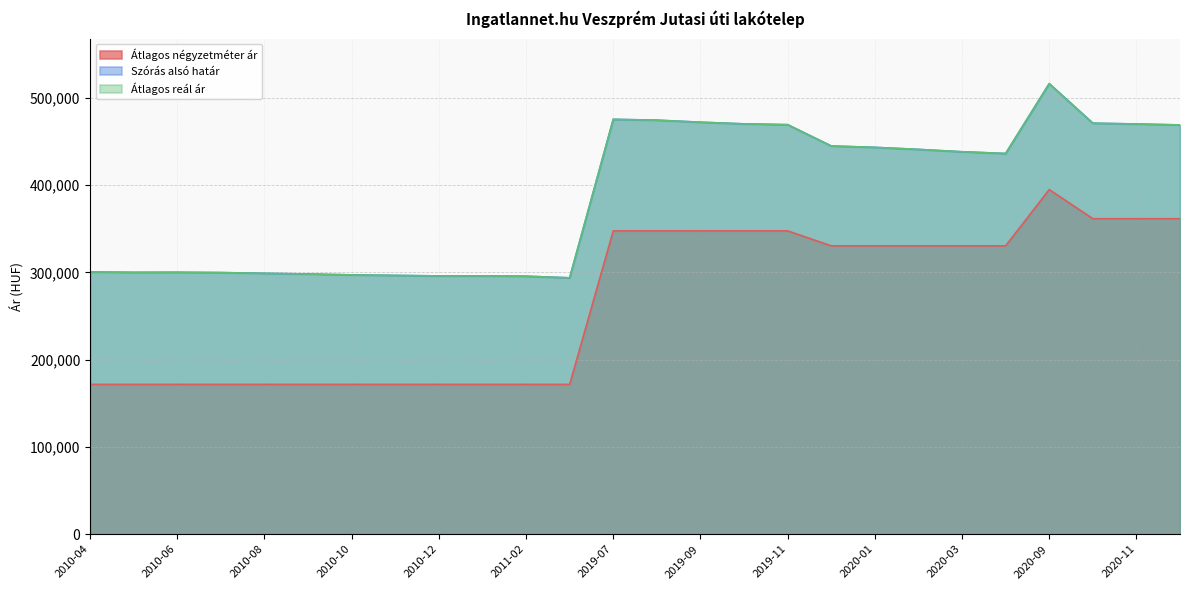

How many lines are shown in the chart?

3